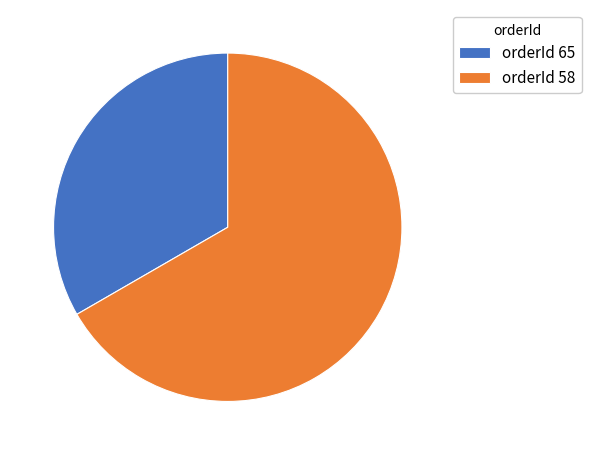

Is there any slice that represents more than half of the pie?

Yes